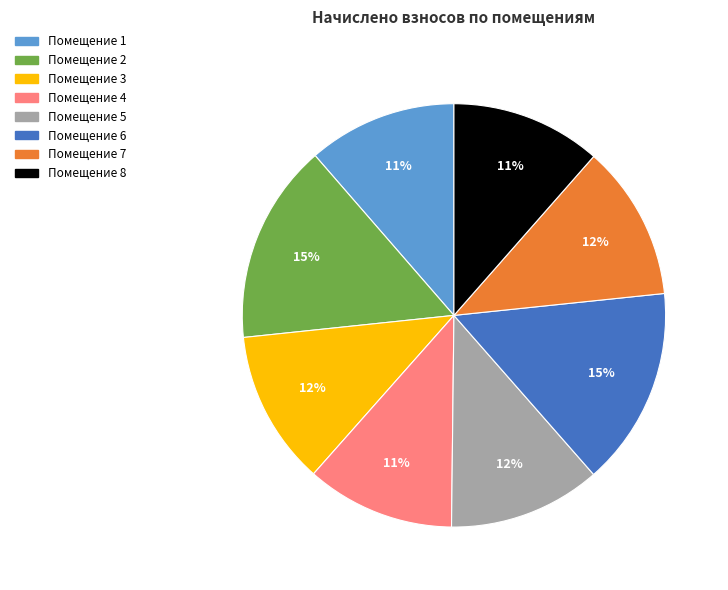

To the nearest percent, what is the difference between the largest and smallest slice percentages?

4%